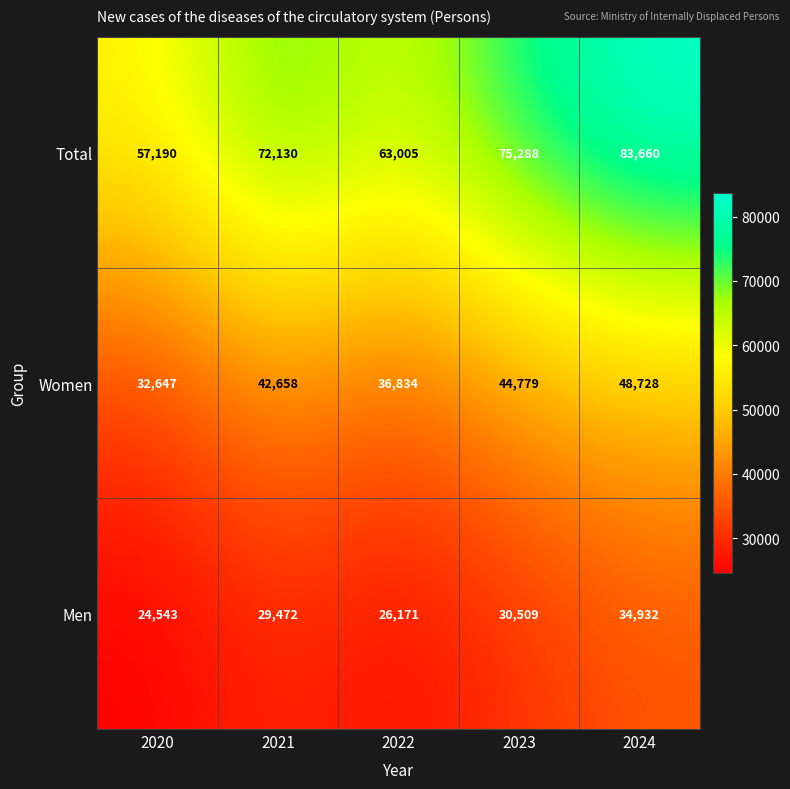

At which category does the chart reach its peak across all series?

2024